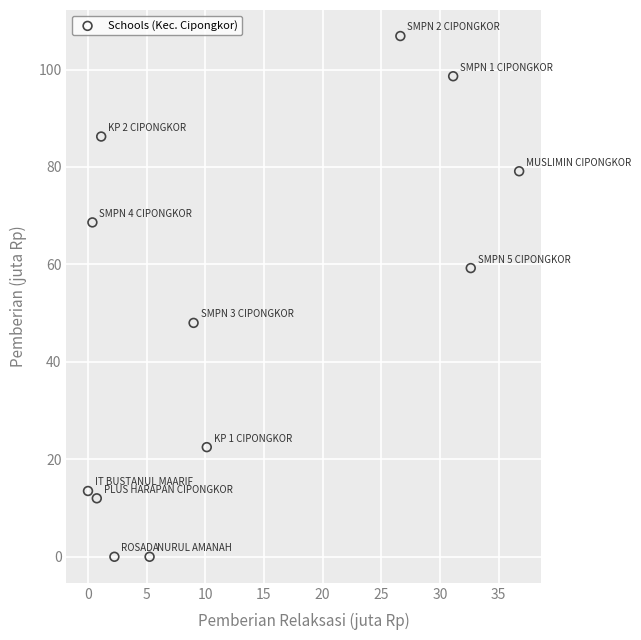

What is the range of X values (max minus min)?

36.8